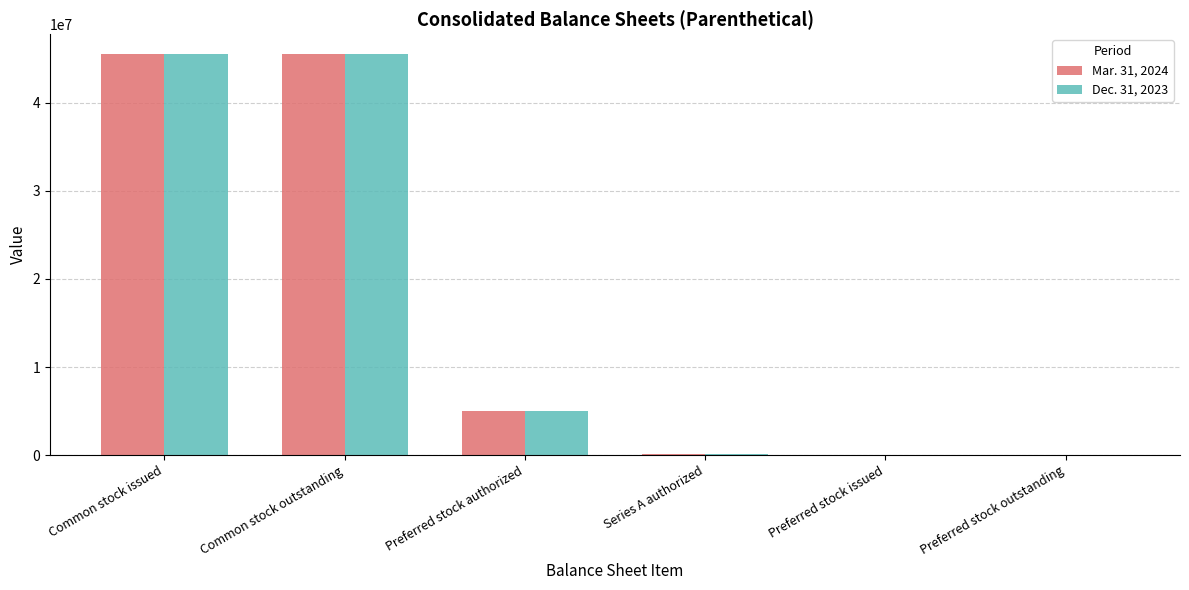

What is the sum of all Dec. 31, 2023 values?

96163305